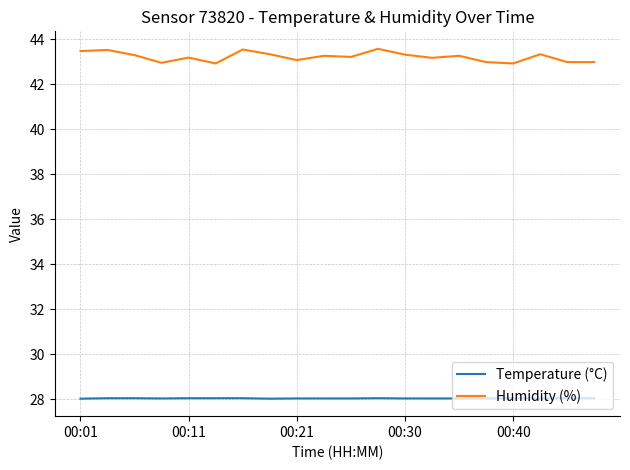

Count the number of data series in this chart.

2